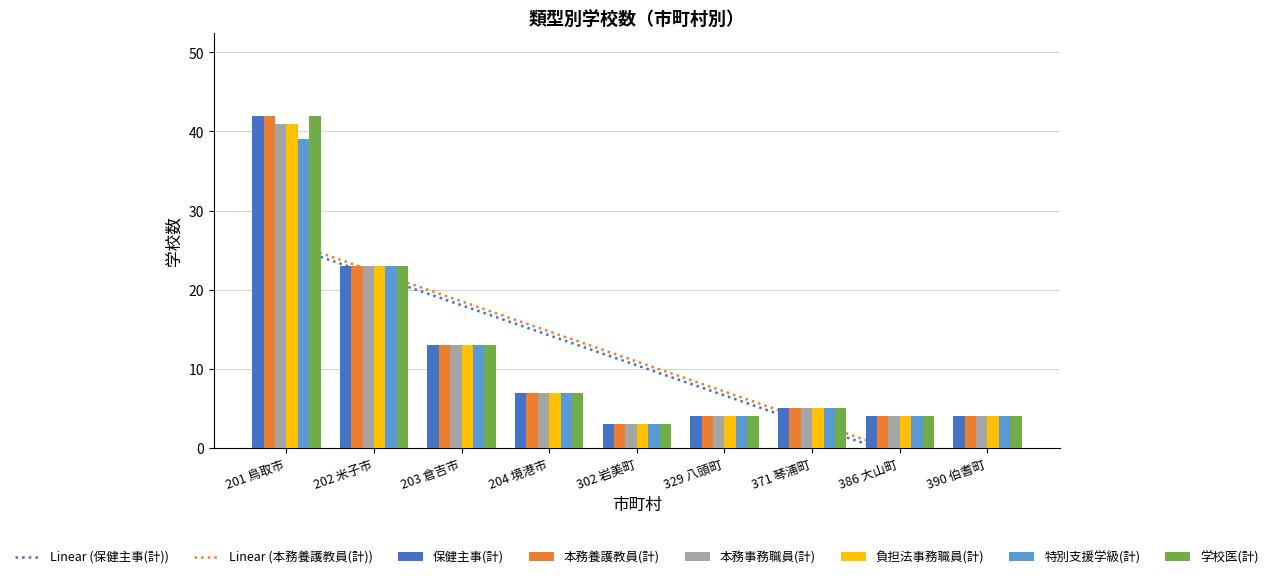

What is the difference between the 特別支援学級(計) values at 371 琴浦町 and 203 倉吉市?

8